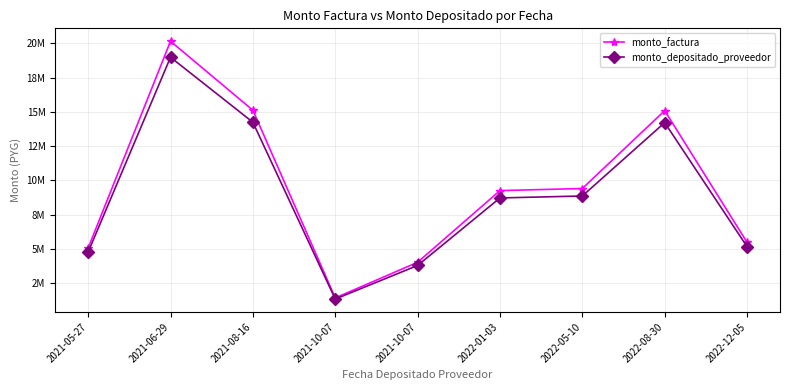

Does the chart have visible grid lines?

Yes